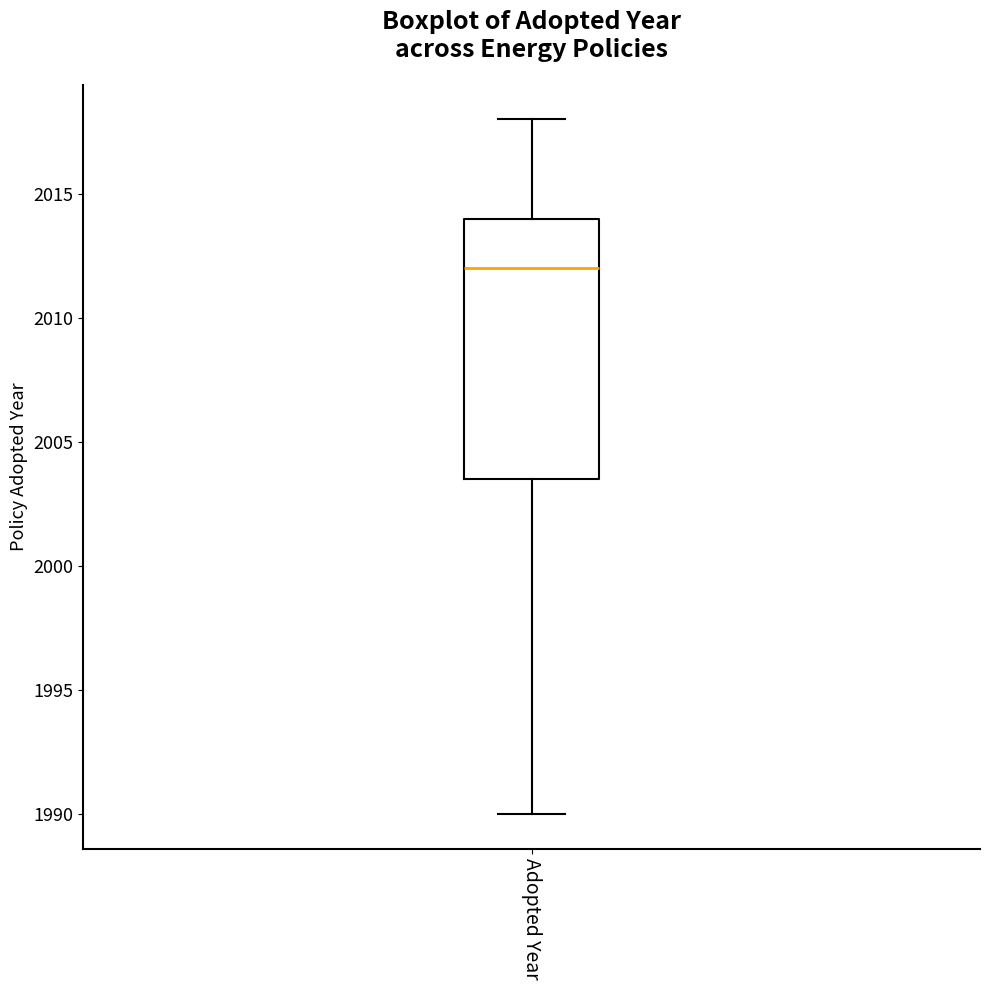

Transcribe this box plot: give where the median line is, the range the box spans, and where the two whiskers end, as read against the y-axis. The values are not printed on the chart, so give them approximately, as read against the axis.

median 2012.0, box 2003.5 to 2014.0, whiskers 1990.0 to 2018.0